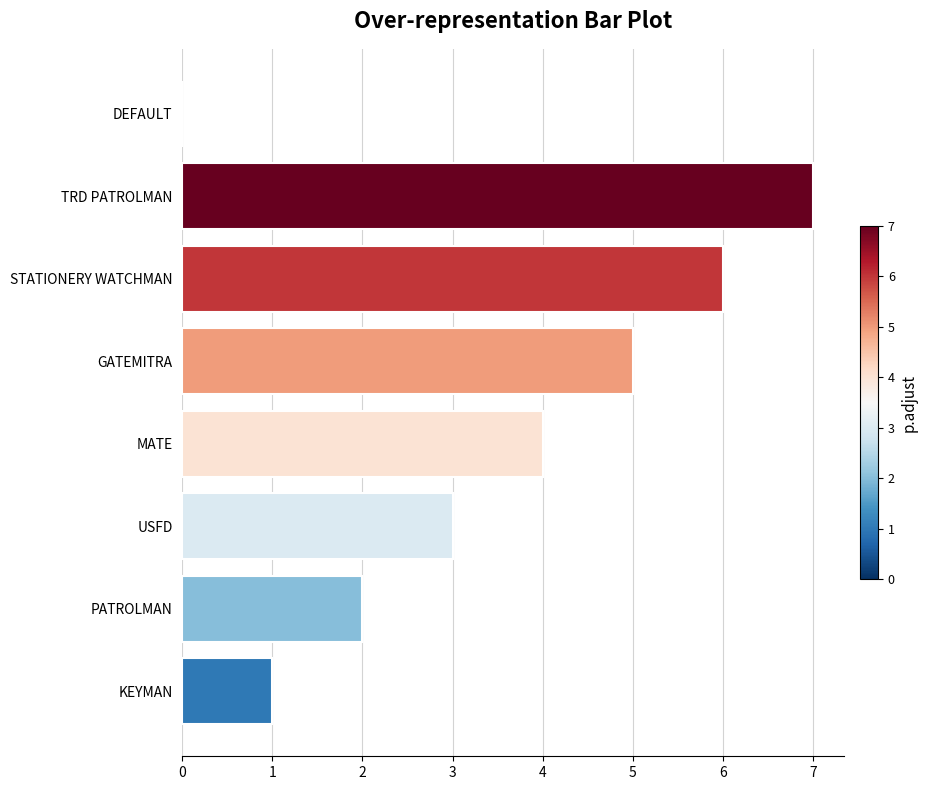

At which category does the chart reach its peak across all series?

TRD PATROLMAN